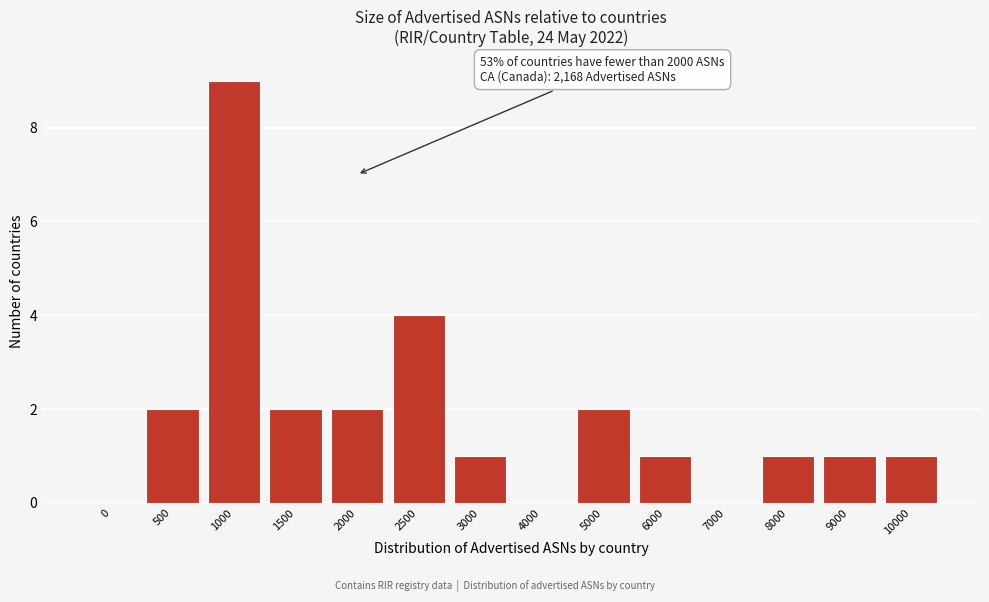

Reading left to right, extract all data points from this chart.

0=0	500=2	1000=9	1500=2	2000=2	2500=4	3000=1	4000=0	5000=2	6000=1	7000=0	8000=1	9000=1	10000=1